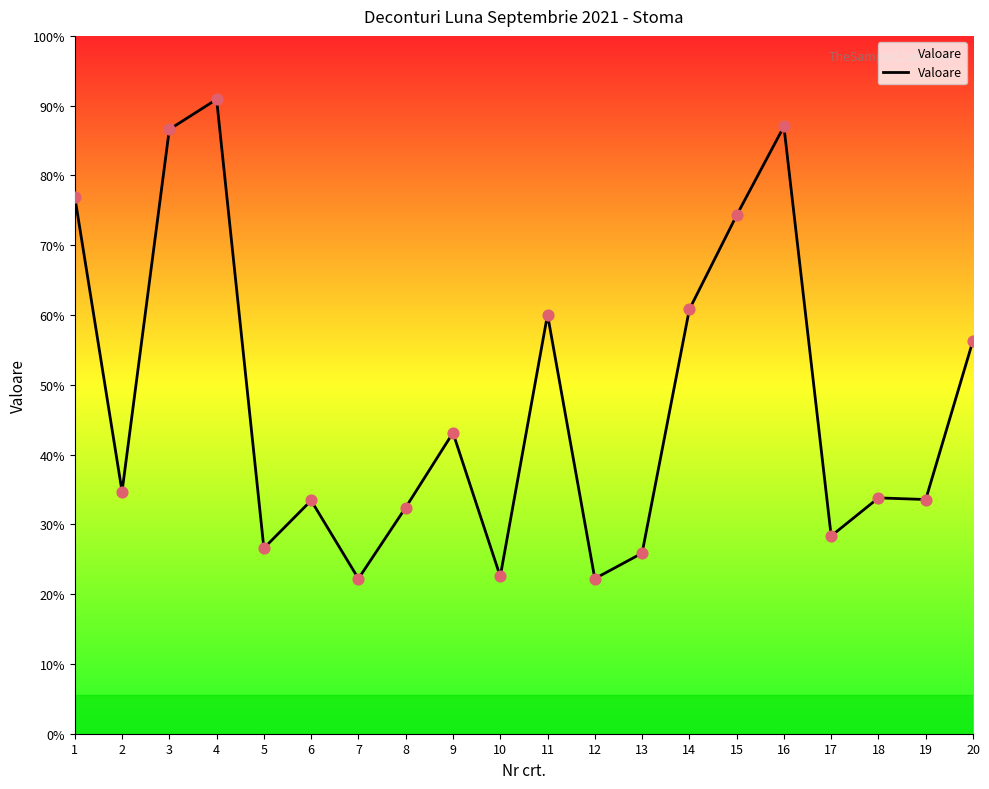

Which has a higher value, 16 or 17?

16